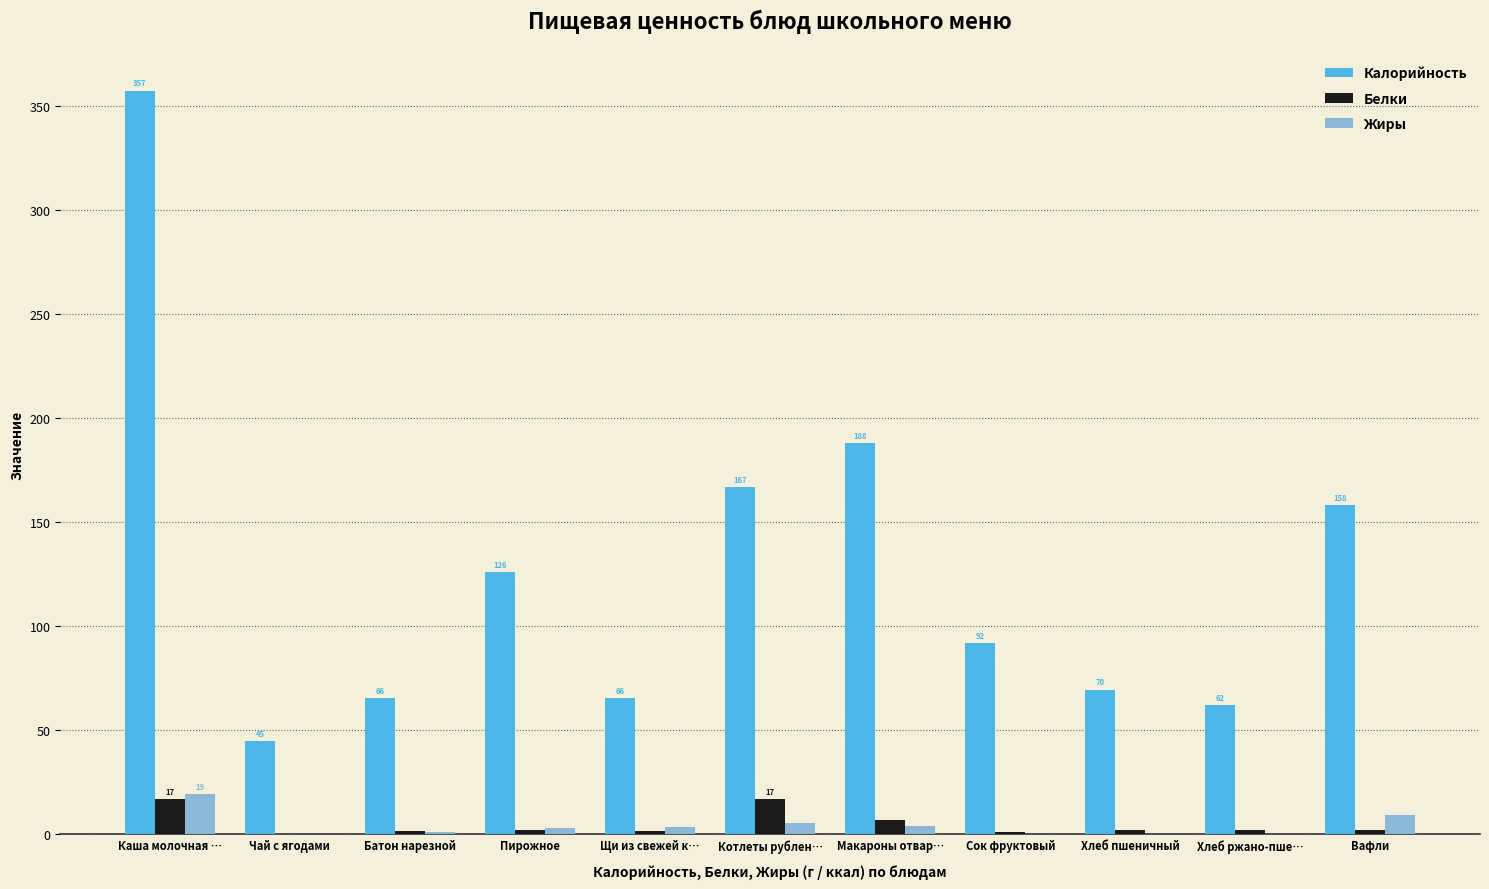

How many series are shown in this chart?

3